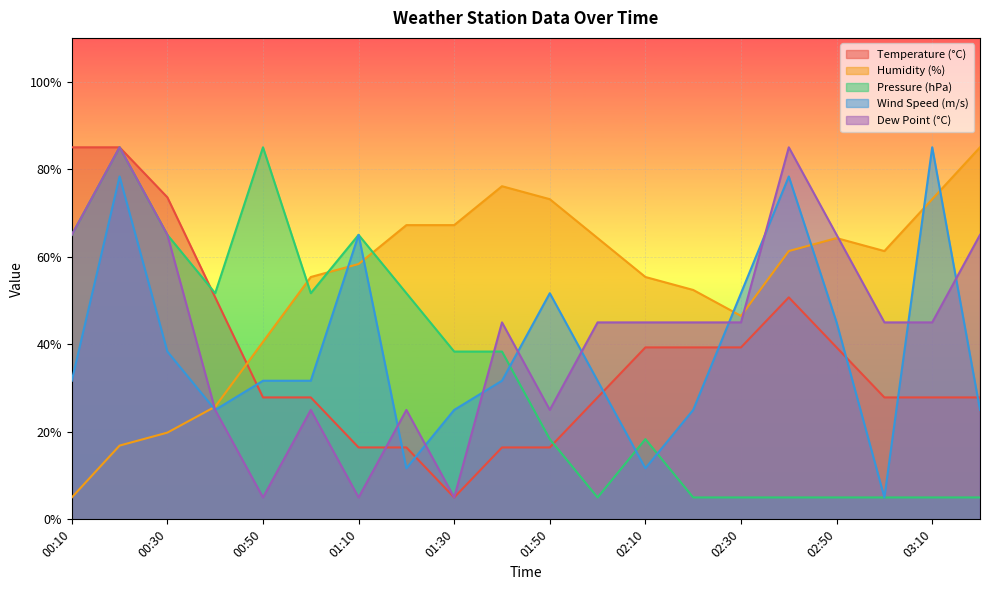

How many interior local valleys does the Humidity (%) series have?

2